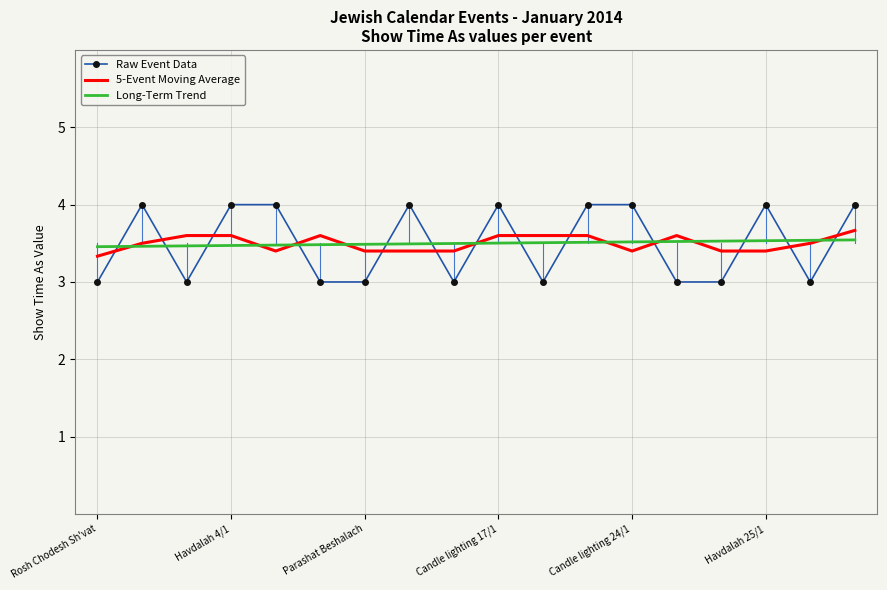

How many times do Raw Event Data and 5-Event Moving Average cross each other?

13